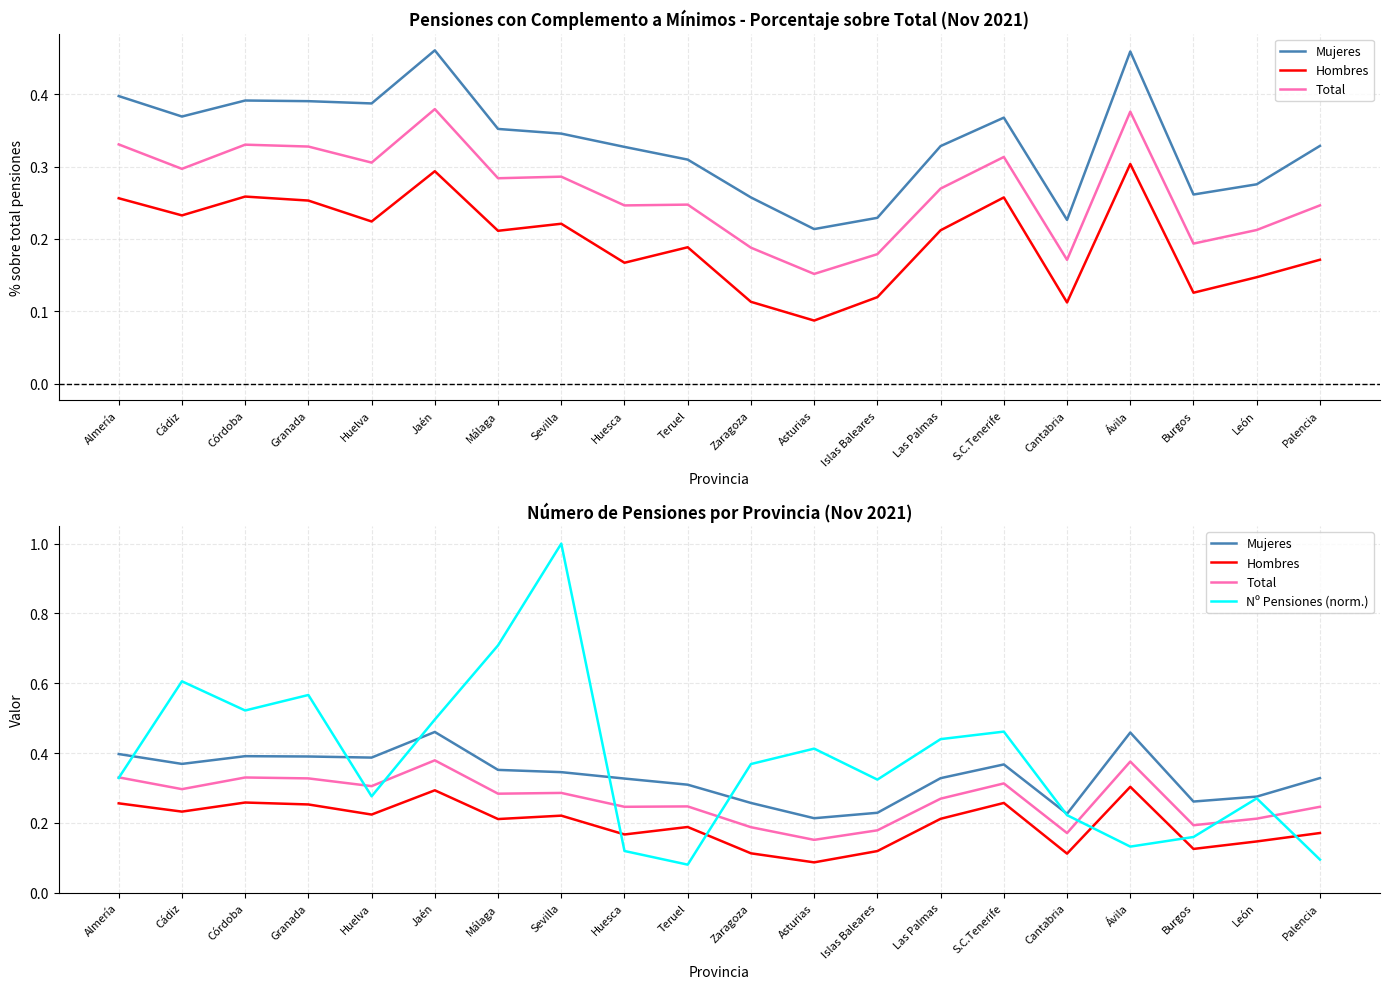

What is the difference between the highest and lowest values at Ávila?

0.3